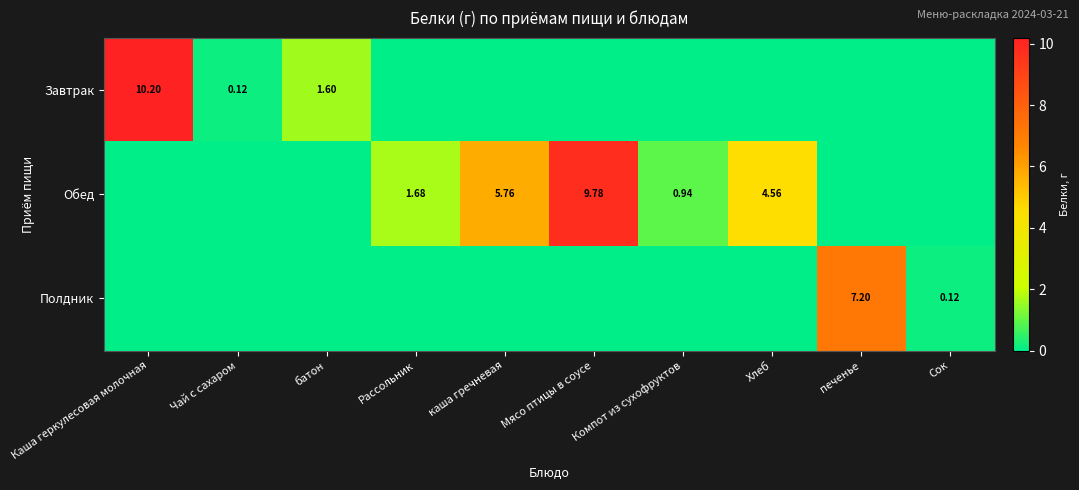

How many data points does each series have?

10